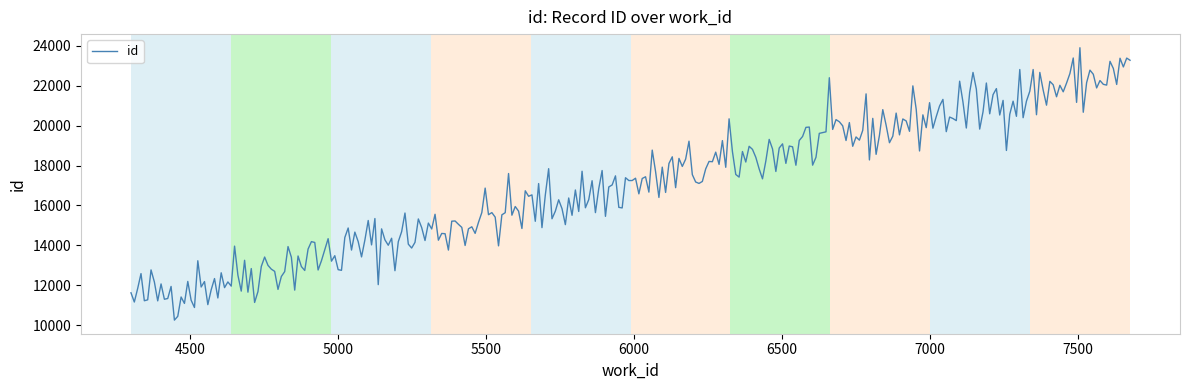

What is the difference between the maximum and minimum values?

13637.2